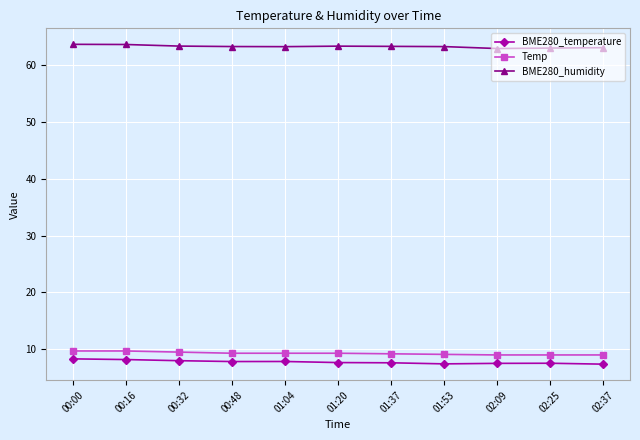

What is the maximum value shown in the chart?

63.6